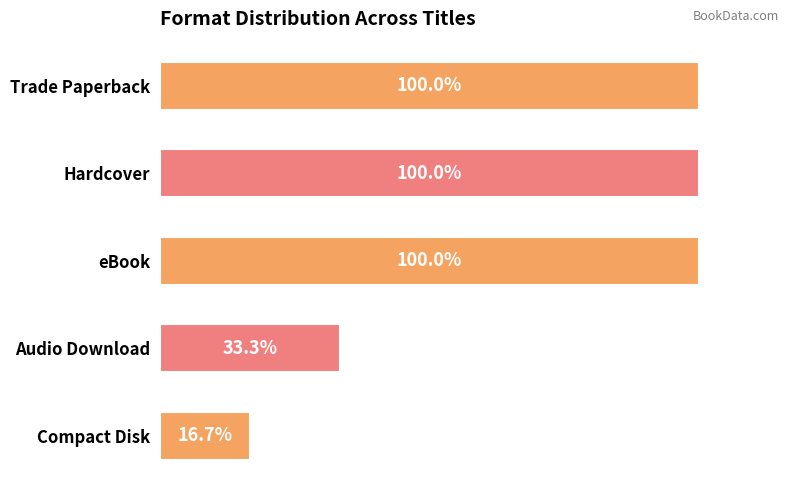

Does the chart contain any negative values?

No